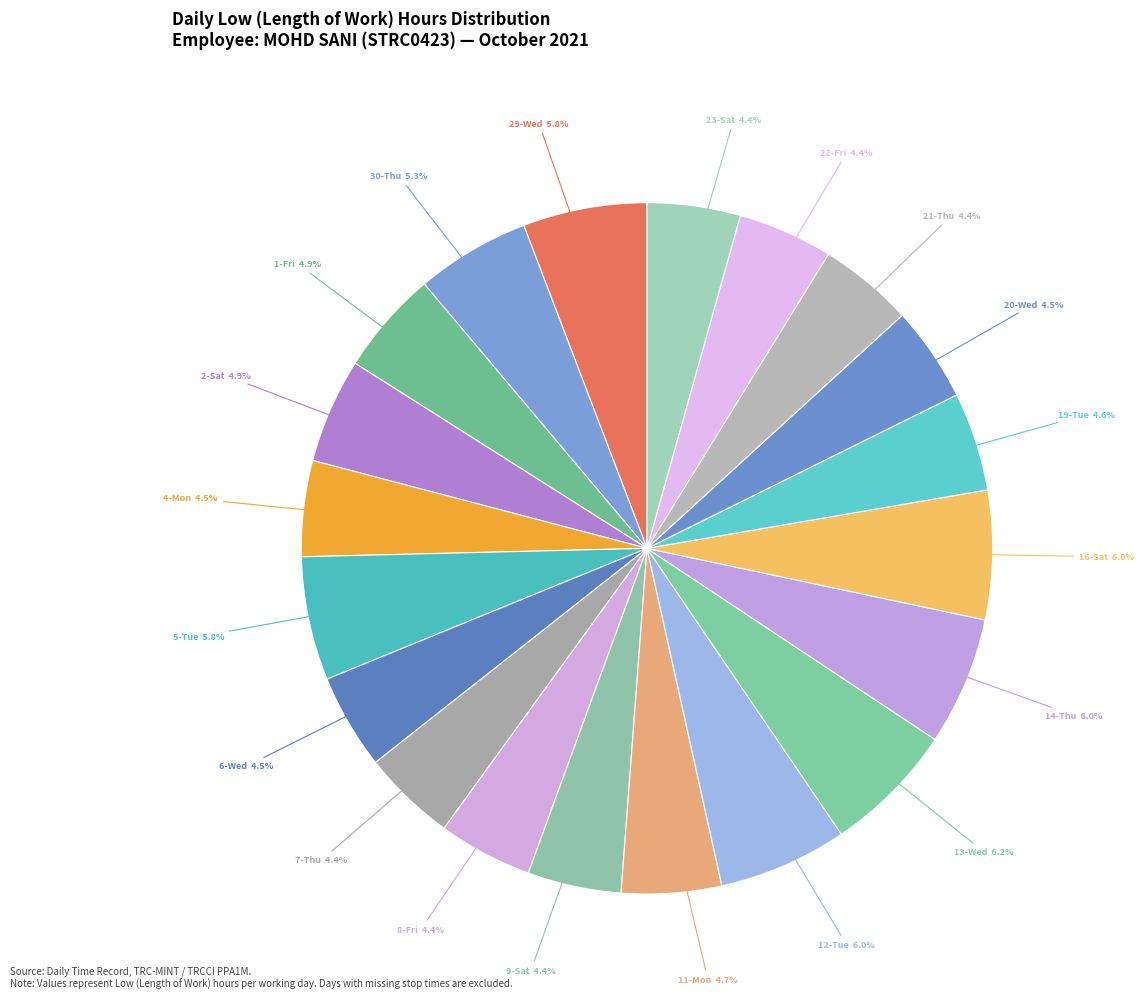

To the nearest percent, what is the average slice percentage?

5%